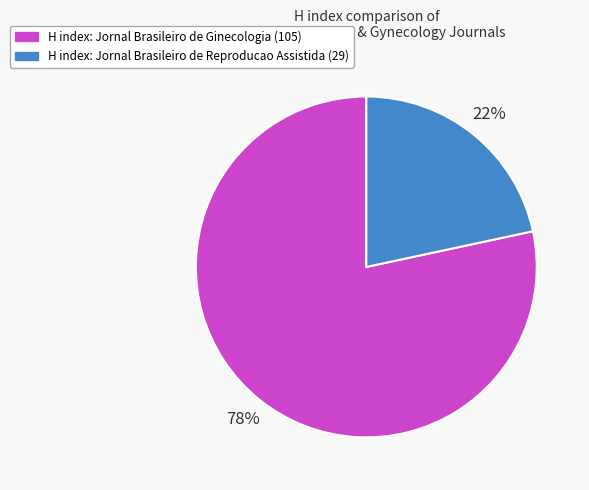

Is there a majority slice in this chart?

Yes